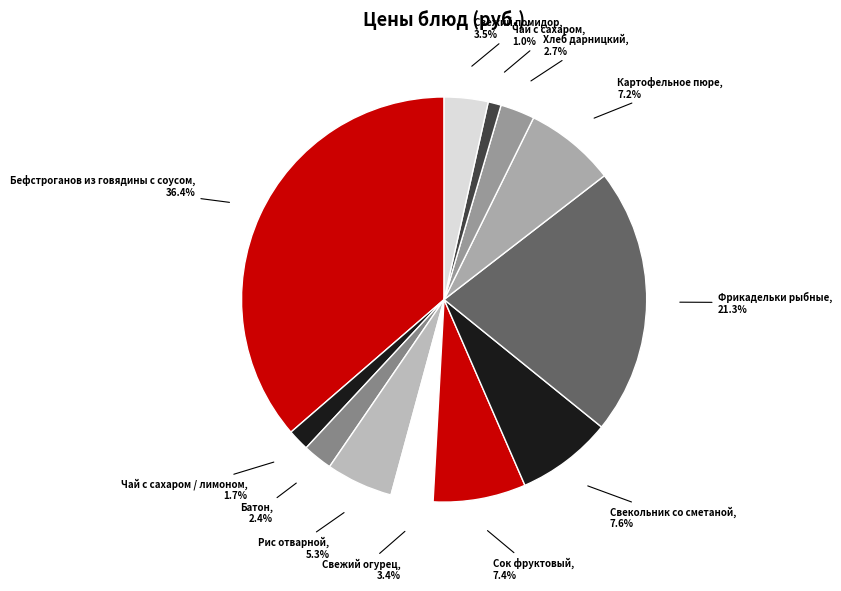

Between Чай с сахаром / лимоном and Батон, which is larger?

Батон